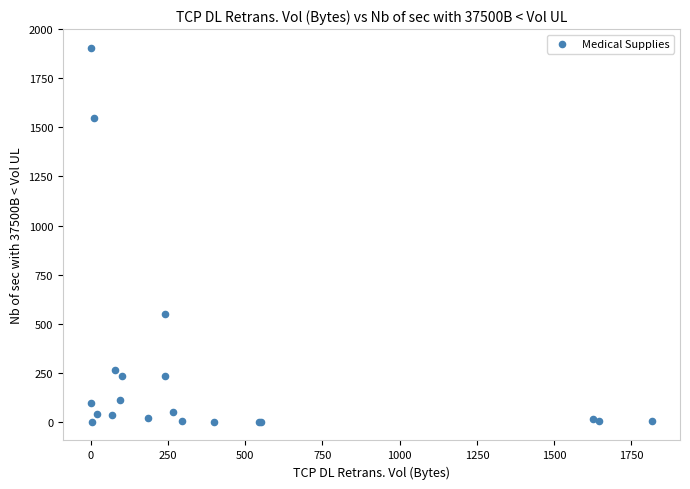

What Y value in the scatter plot is closest to 953?

550